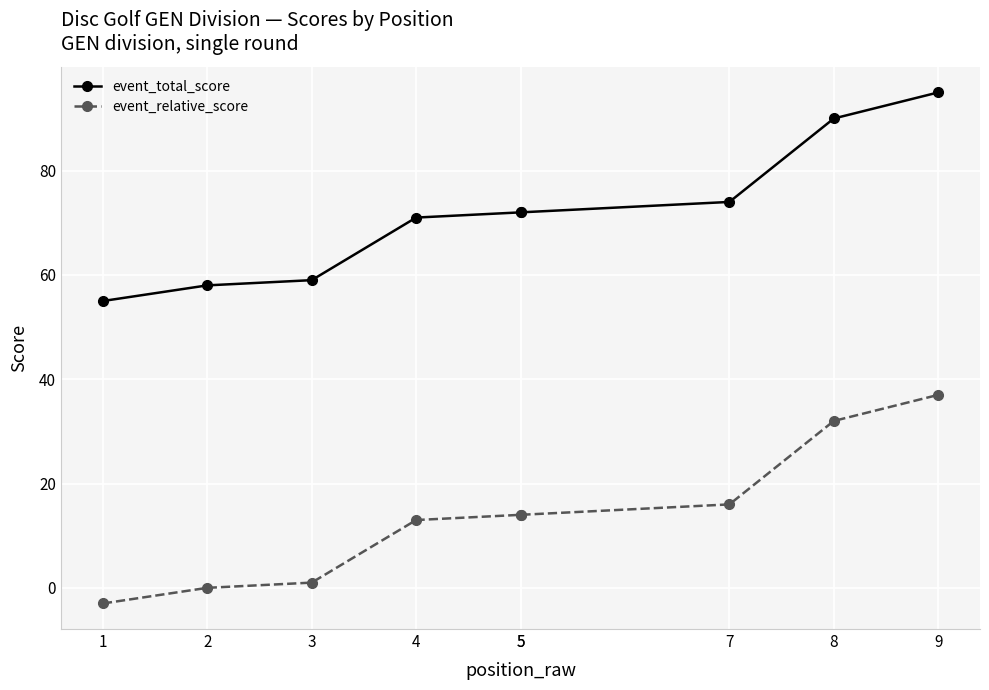

Between 4 and 9, which series saw the biggest shift?

event_total_score